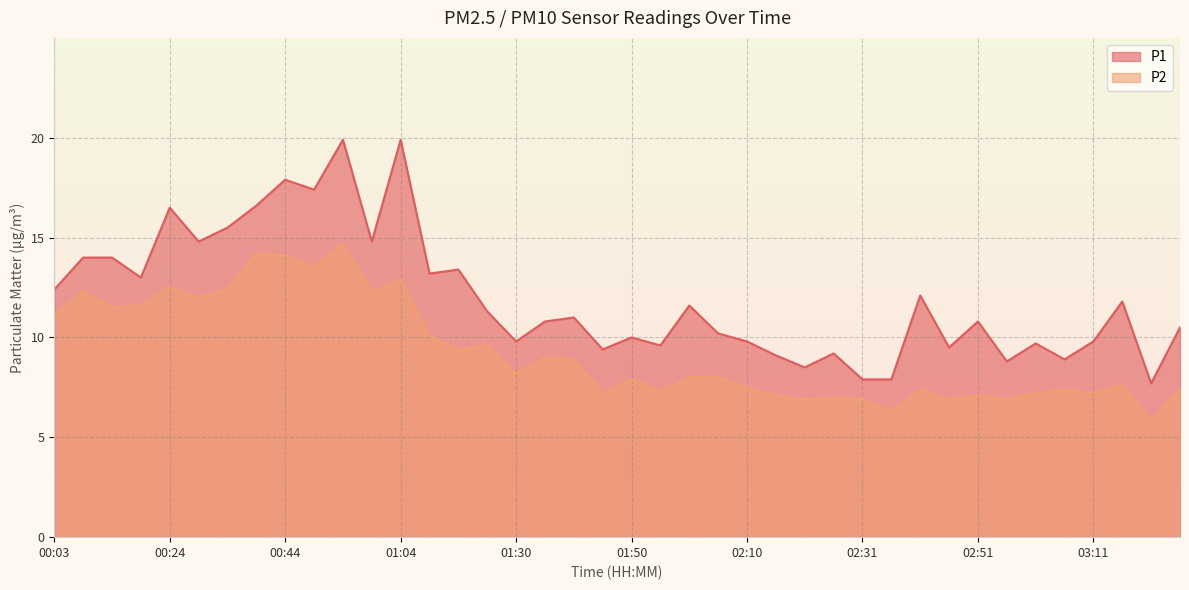

Does the chart display data point markers on the line(s)?

No